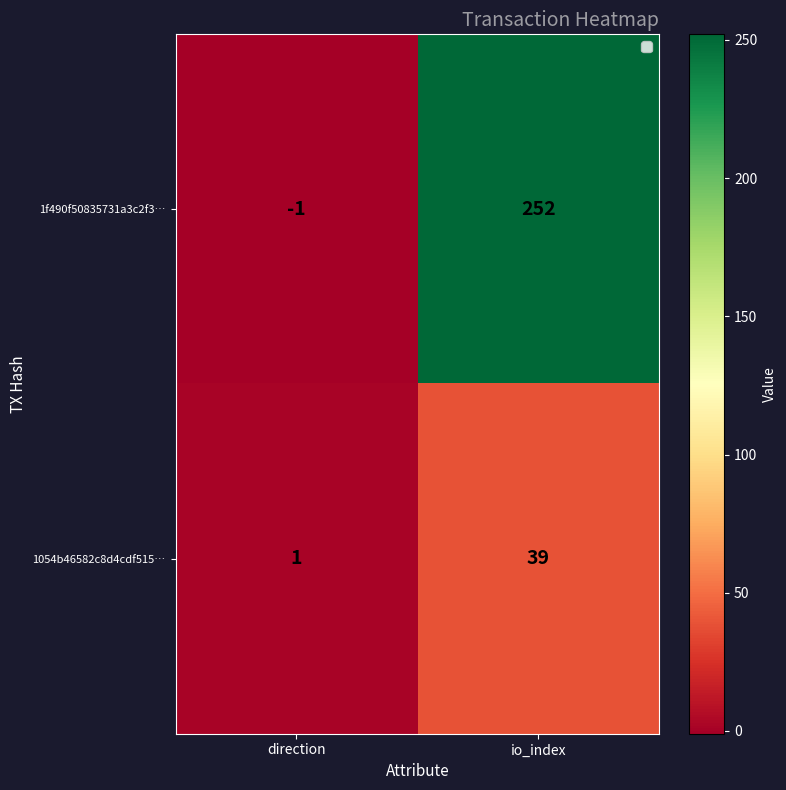

Which series changed the most between direction and io_index?

1f490f50835731a3c2f3…